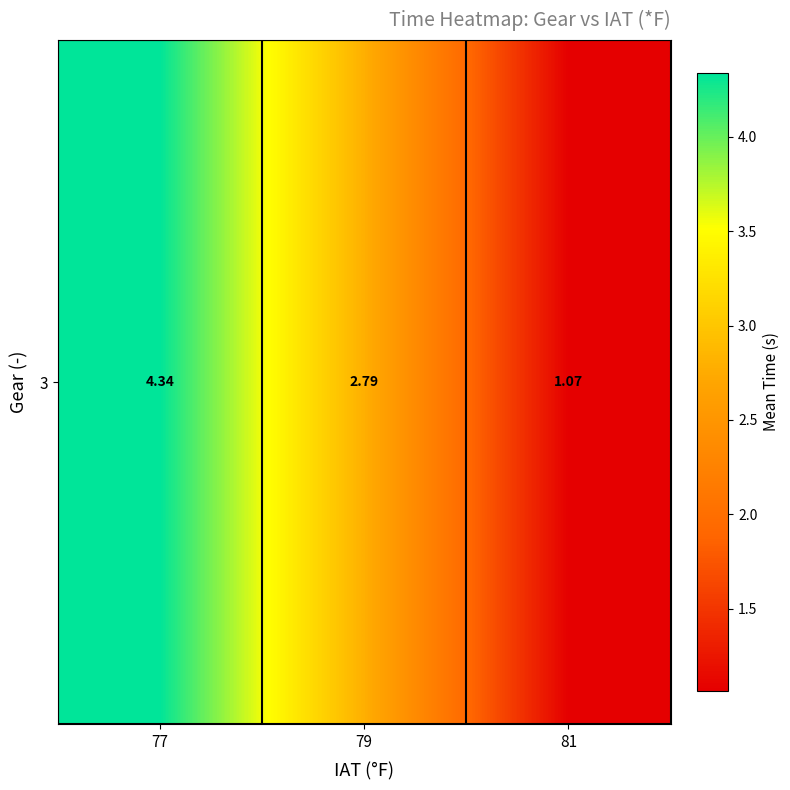

Approximately how many times larger is the value at 79 compared to 77?

0.6